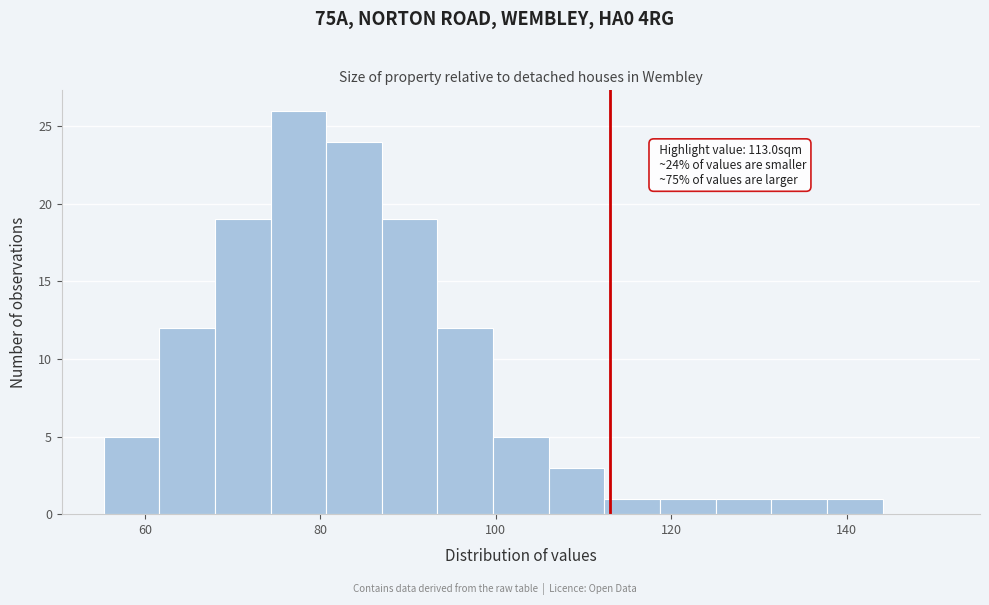

Around what value on the x-axis is the tallest bar? Give the approximate position of its centre, as read against the axis.

78